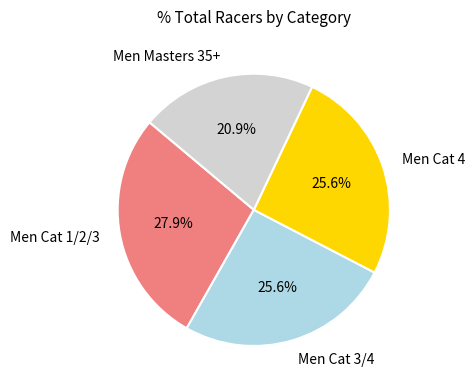

Is there any slice that represents more than half of the pie?

No